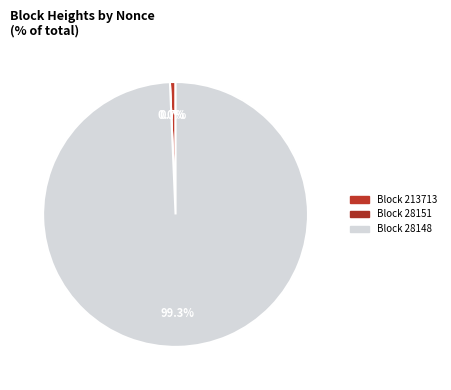

What is the total percentage of 28151 and 213713?

0.7%